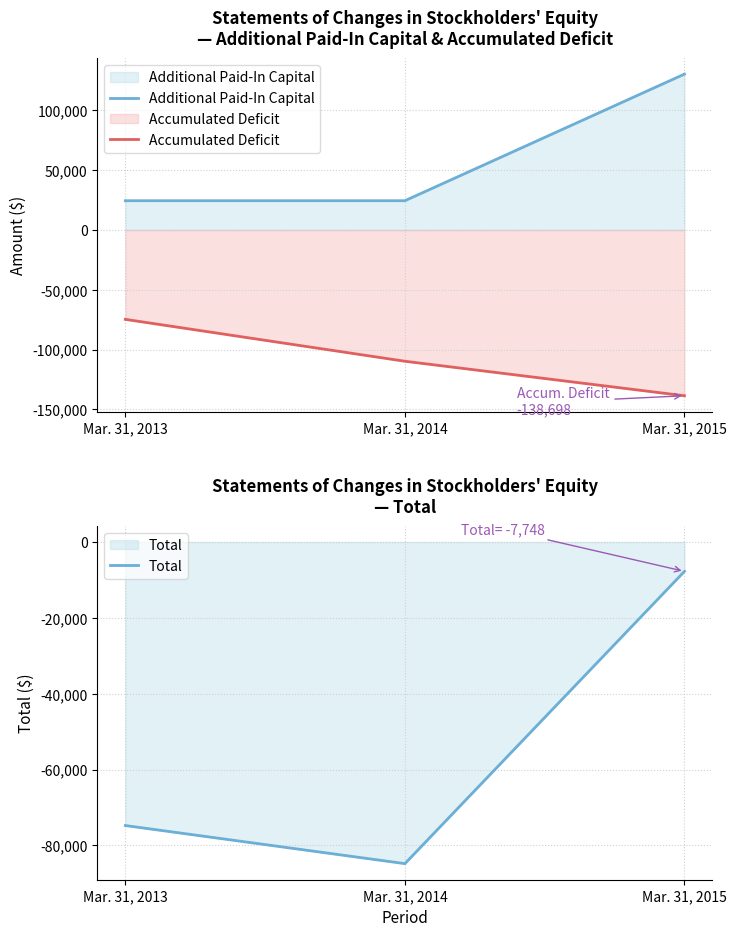

What value does the Additional Paid-In Capital series have at Mar. 31, 2015?

130450